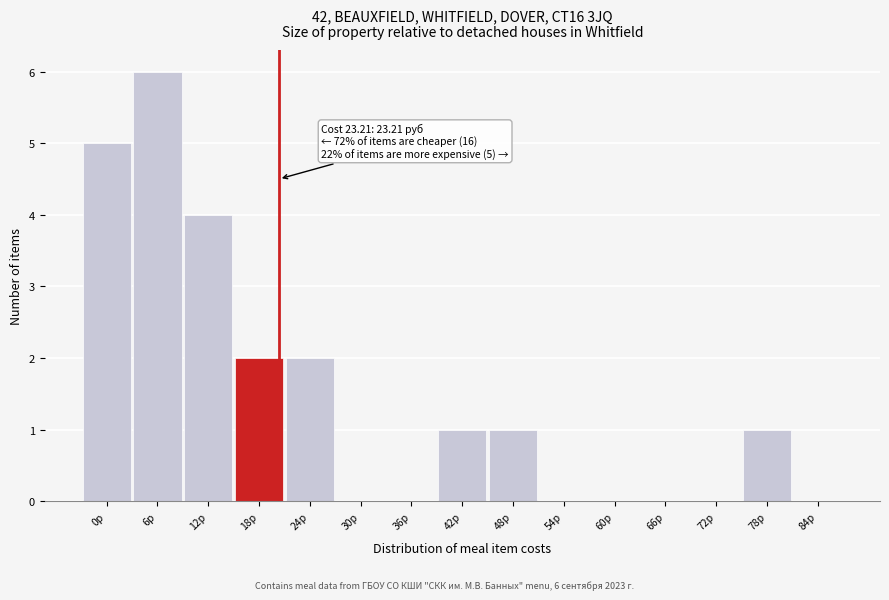

Reading left to right, list all the values displayed in this chart.

0р=5	6р=6	12р=4	18р=2	24р=2	30р=0	36р=0	42р=1	48р=1	54р=0	60р=0	66р=0	72р=0	78р=1	84р=0